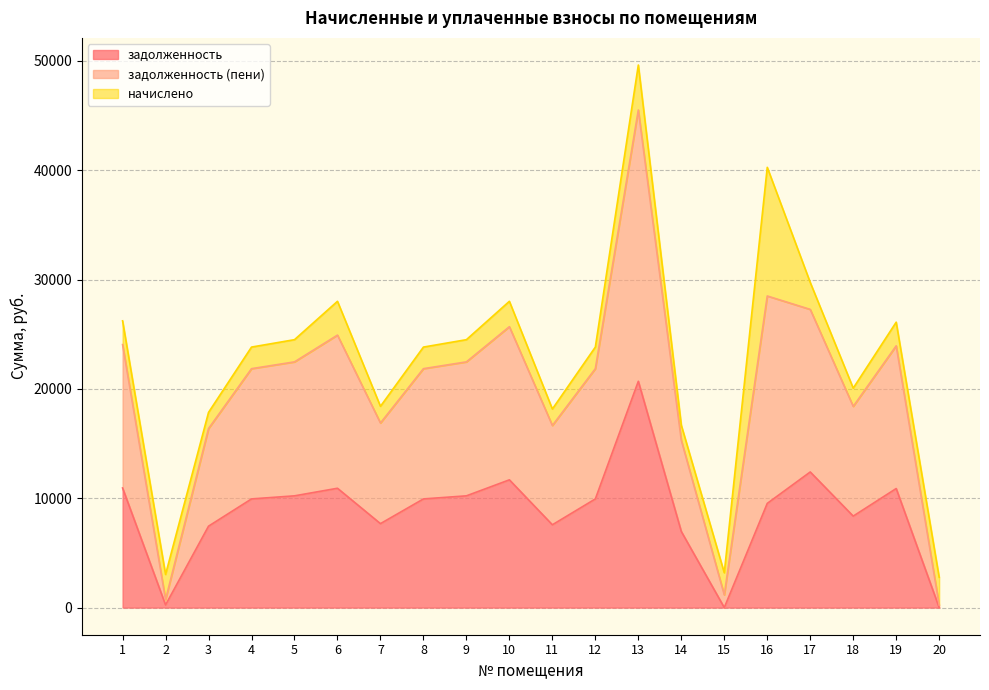

What is the maximum value for задолженность?

20698.1